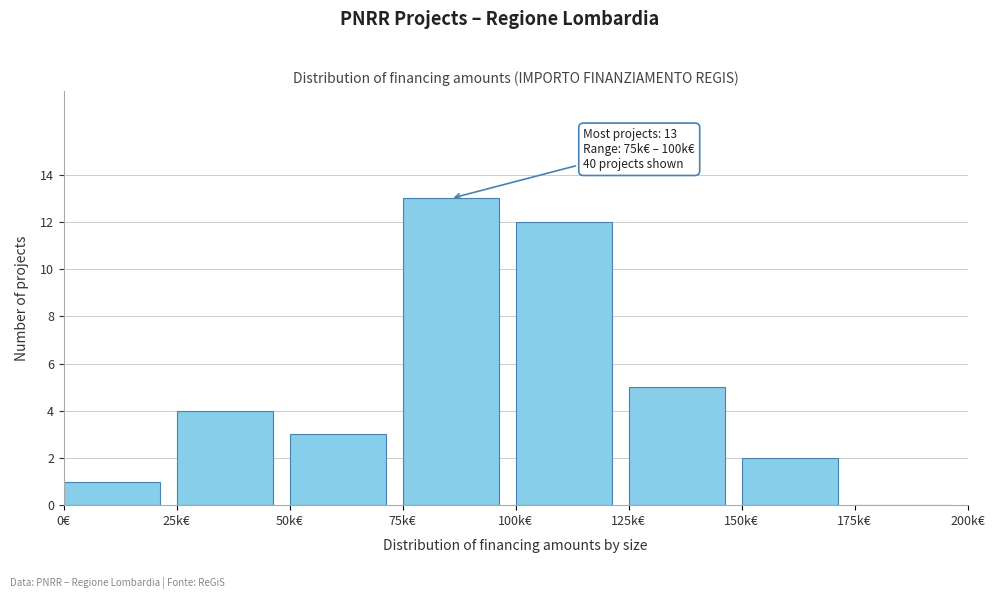

Reading left to right, transcribe all the data shown in this chart.

0€=1	25k€=4	50k€=3	75k€=13	100k€=12	125k€=5	150k€=2	175k€=0